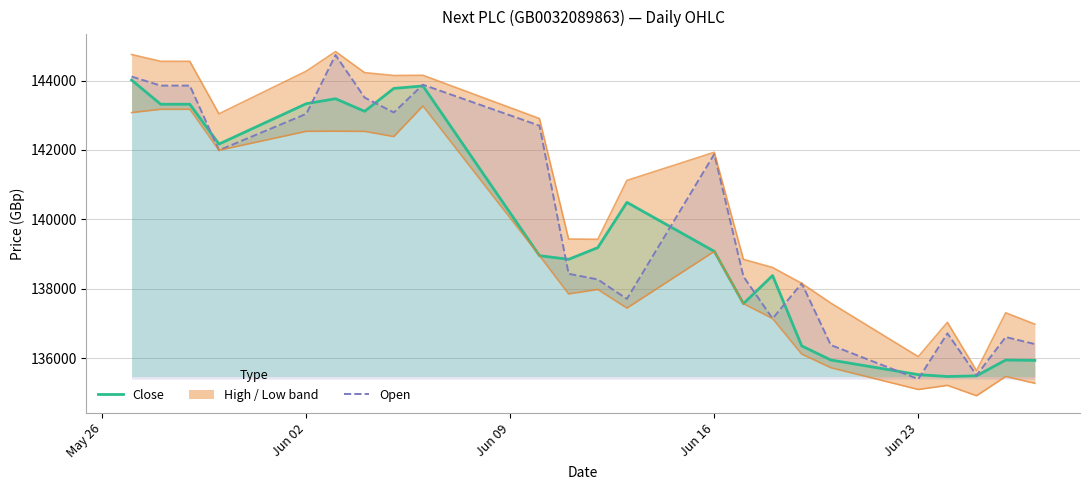

What is the value of the 2nd point from the left?

143318